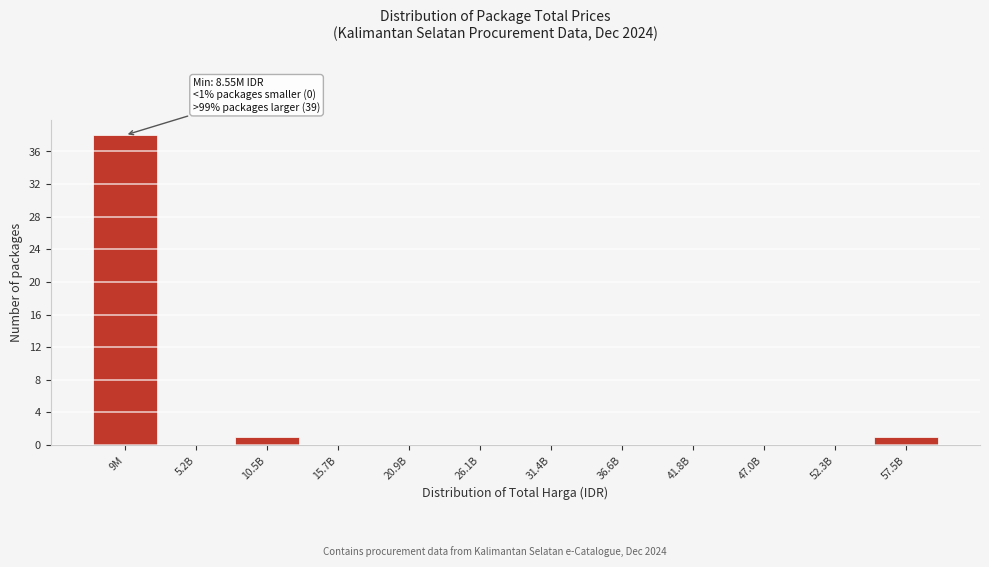

Reading left to right, list all the values displayed in this chart.

9M=38	5.2B=0	10.5B=1	15.7B=0	20.9B=0	26.1B=0	31.4B=0	36.6B=0	41.8B=0	47.0B=0	52.3B=0	57.5B=1